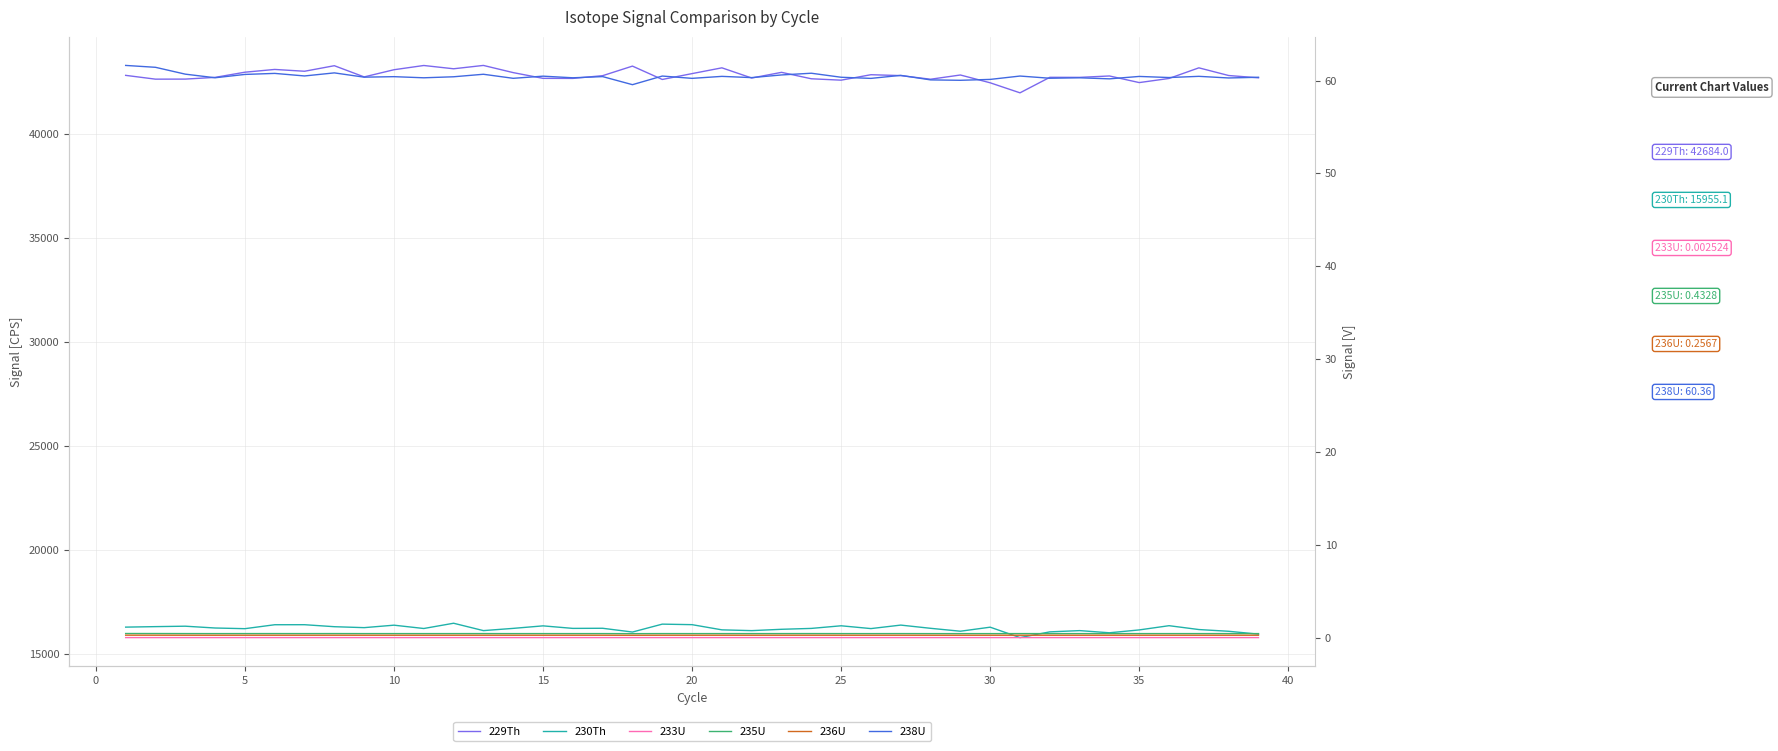

What is the difference between the 238U values at 30 and 15?

0.3